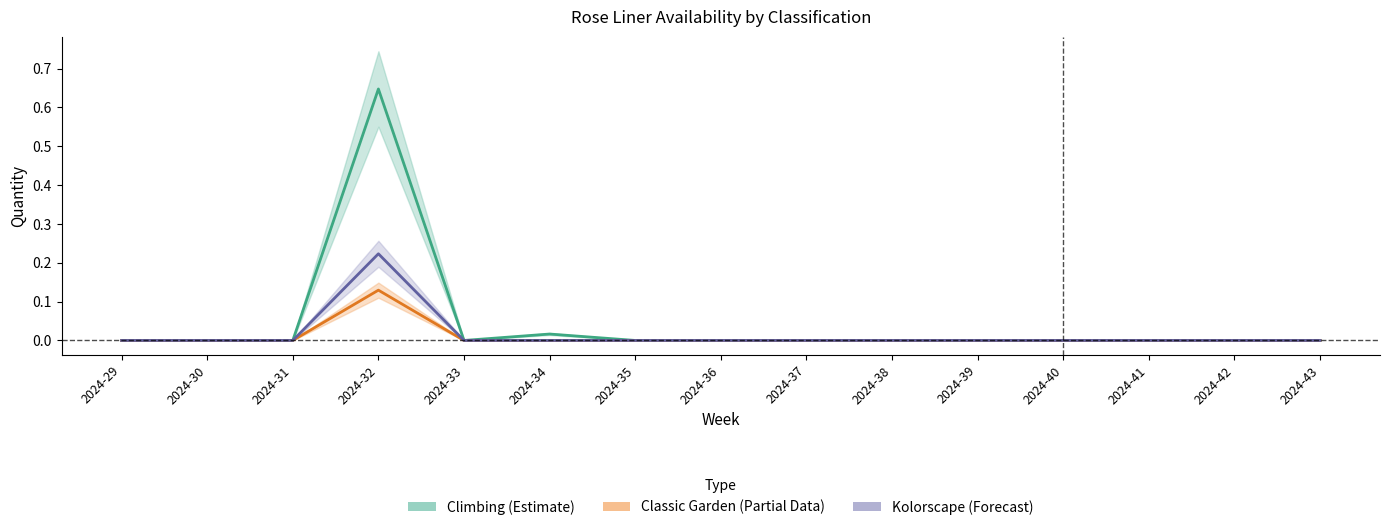

Reading left to right, transcribe all the data shown in this chart.

Climbing: 2024-29=0.0	2024-30=0.0	2024-31=0.0	2024-32=0.6	2024-33=0.0	2024-34=0.0	2024-35=0.0	2024-36=0.0	2024-37=0.0	2024-38=0.0	2024-39=0.0	2024-40=0.0	2024-41=0.0	2024-42=0.0	2024-43=0.0
Classic Garden: 2024-29=0.0	2024-30=0.0	2024-31=0.0	2024-32=0.1	2024-33=0.0	2024-34=0.0	2024-35=0.0	2024-36=0.0	2024-37=0.0	2024-38=0.0	2024-39=0.0	2024-40=0.0	2024-41=0.0	2024-42=0.0	2024-43=0.0
Kolorscape: 2024-29=0.0	2024-30=0.0	2024-31=0.0	2024-32=0.2	2024-33=0.0	2024-34=0.0	2024-35=0.0	2024-36=0.0	2024-37=0.0	2024-38=0.0	2024-39=0.0	2024-40=0.0	2024-41=0.0	2024-42=0.0	2024-43=0.0